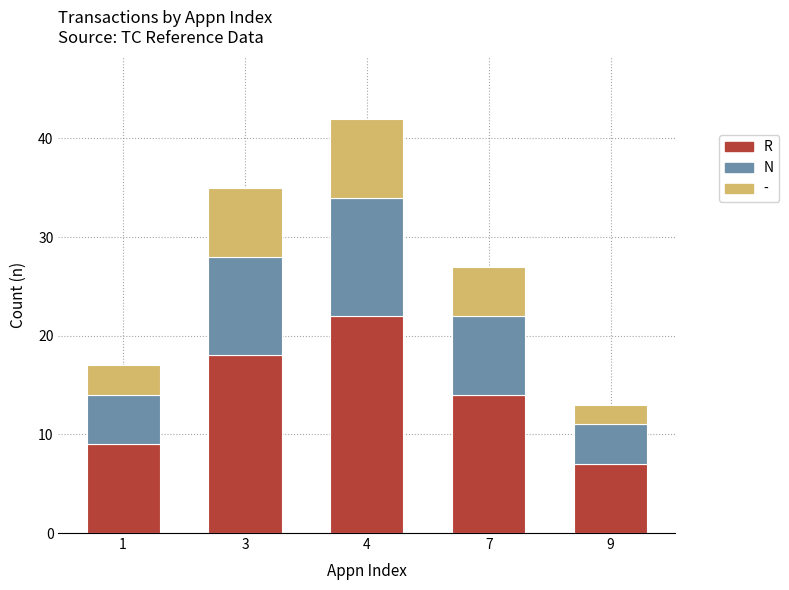

Which category has the lowest value in the R series?

9